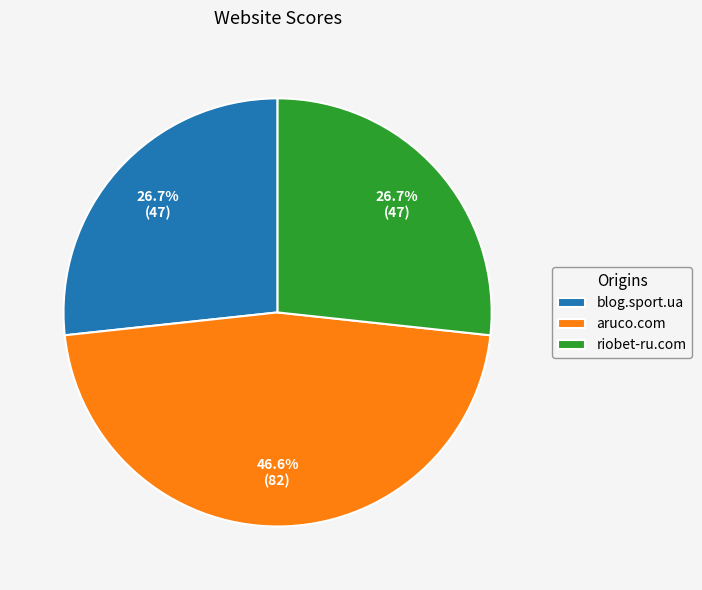

To the nearest percent, what is the average slice percentage?

33%